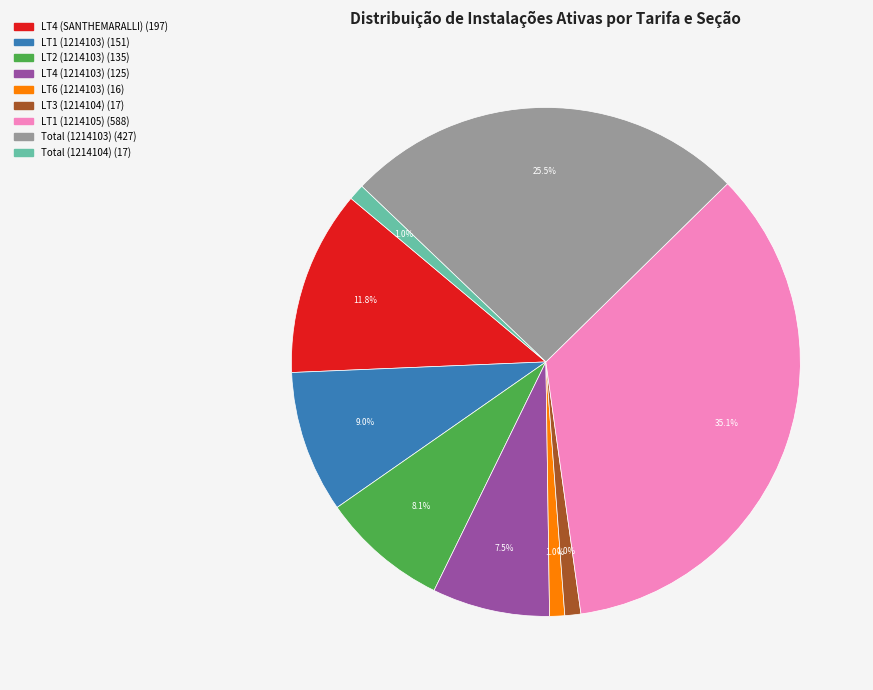

Is there any slice that represents more than half of the pie?

No